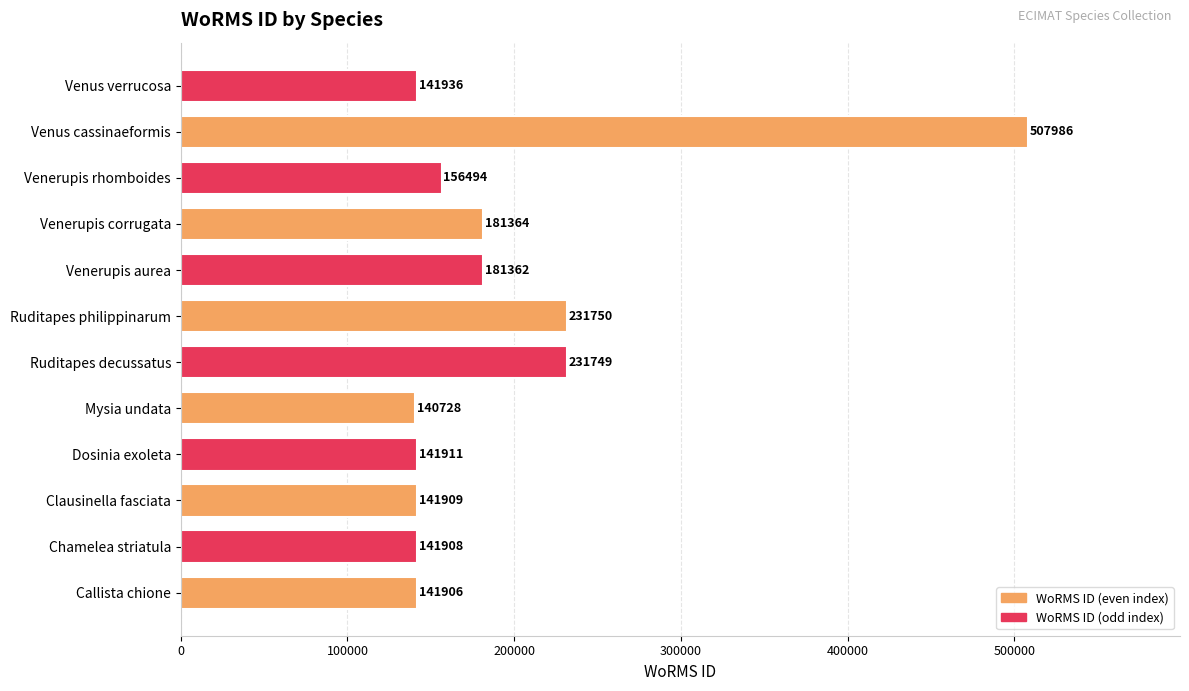

Which category has the lowest value across all series?

Mysia undata